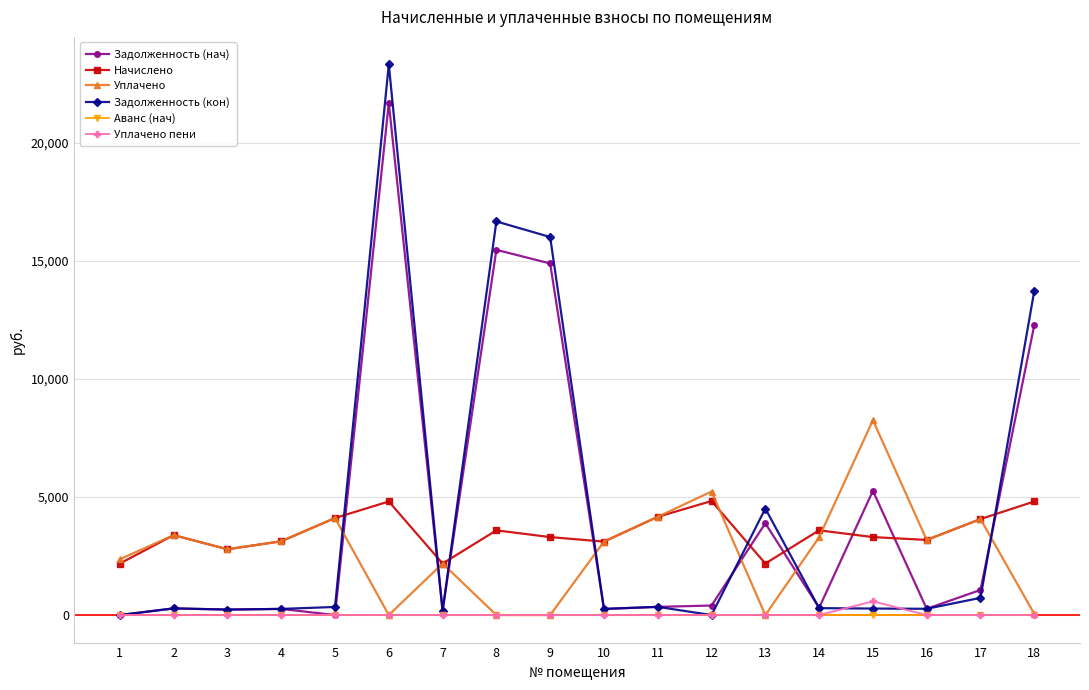

How many interior local peaks does the Начислено series have?

5